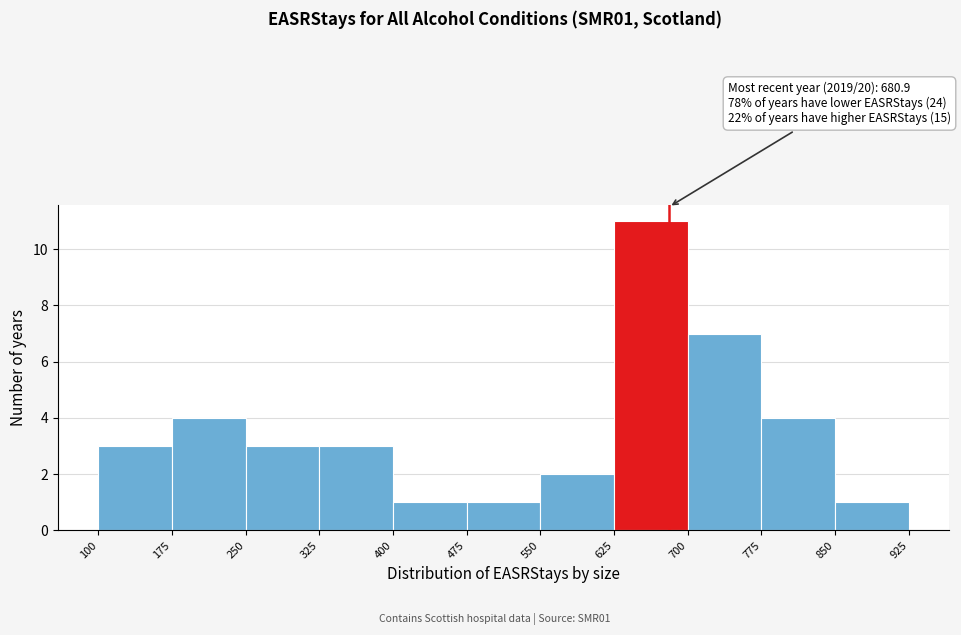

Over which range of the x-axis is the bar tallest?

625 to 700